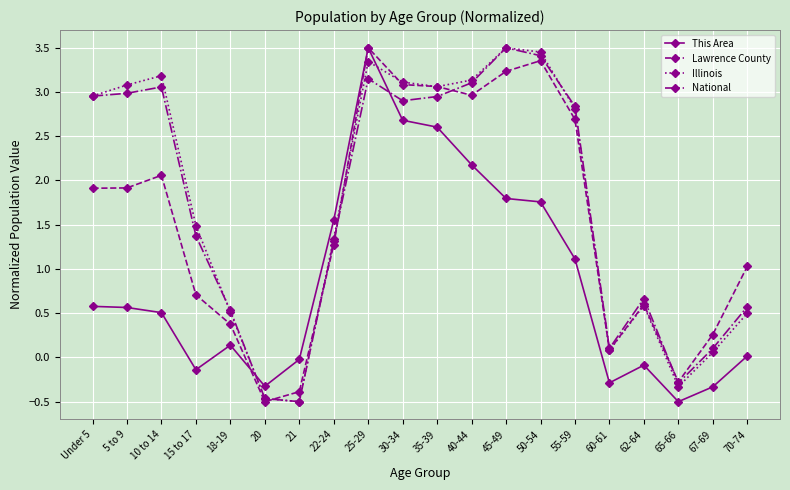

True or false: National and This Area cross at least once.

True